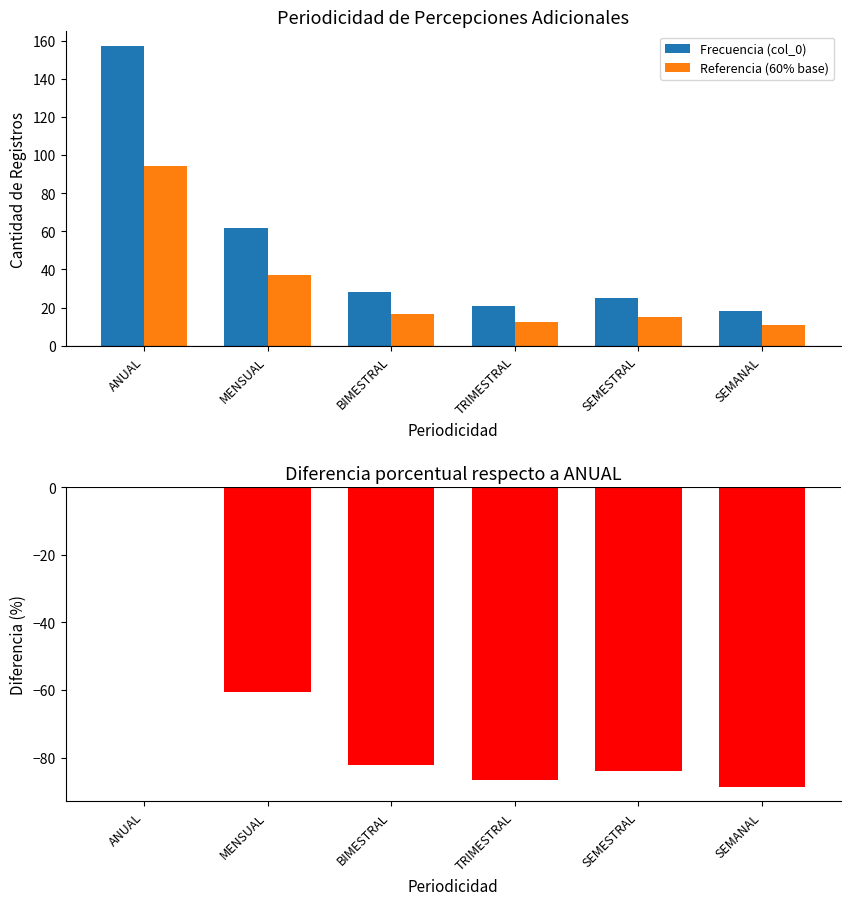

Between MENSUAL and TRIMESTRAL, which series saw the biggest shift?

Frecuencia (col_0)